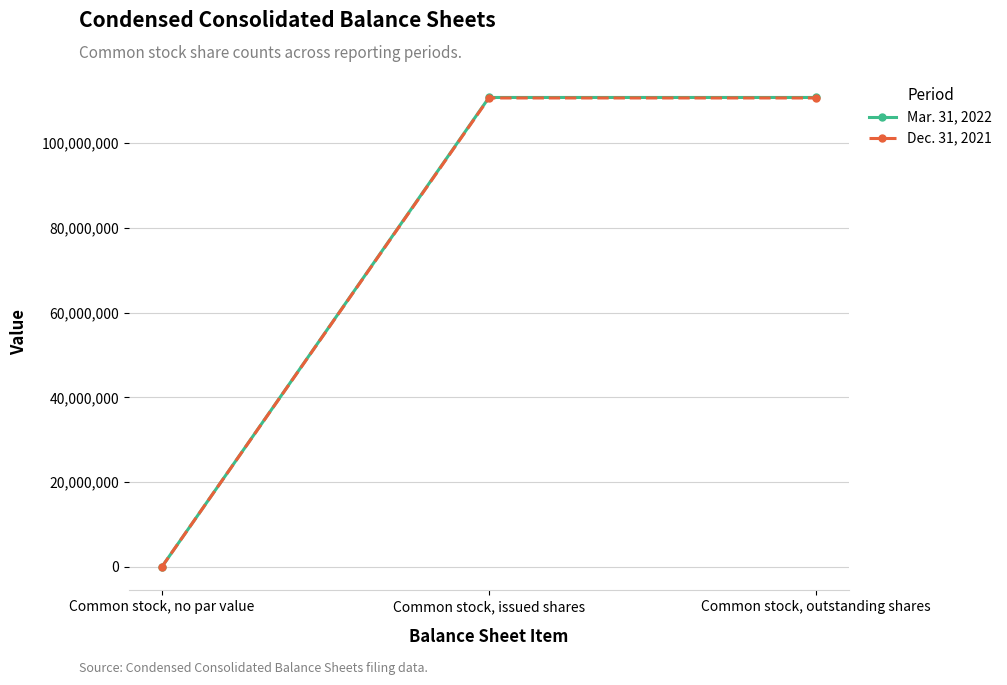

Rank the series at Common stock, outstanding shares from highest to lowest value.

Mar. 31, 2022, Dec. 31, 2021